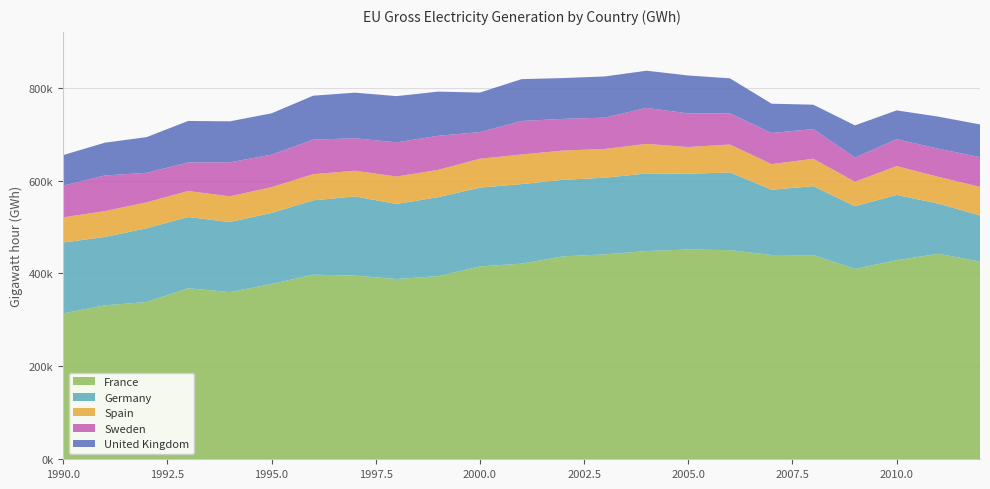

Reading left to right, what are all the values shown in this chart?

France: 1990=314081	1991=331340	1992=338445	1993=368188	1994=359981	1995=377231	1996=397340	1997=395483	1998=387990	1999=394244	2000=415162	2001=421076	2002=436760	2003=441070	2004=448241	2005=451529	2006=450191	2007=439730	2008=439447	2009=409736	2010=428521	2011=442383	2012=425406
Germany: 1990=152468	1991=147229	1992=158804	1993=153276	1994=150703	1995=153091	1996=160016	1997=170328	1998=161644	1999=170004	2000=169606	2001=171305	2002=164842	2003=165060	2004=167065	2005=163055	2006=167269	2007=140534	2008=148495	2009=134932	2010=140556	2011=107971	2012=99460
Spain: 1990=54268	1991=55578	1992=55782	1993=56060	1994=55313	1995=55455	1996=56330	1997=55298	1998=58993	1999=58852	2000=62206	2001=63708	2002=63016	2003=61875	2004=63606	2005=57539	2006=60126	2007=55103	2008=58973	2009=52761	2010=61990	2011=57718	2012=61470
Sweden: 1990=68185	1991=76761	1992=63544	1993=61395	1994=73156	1995=69935	1996=74274	1997=69928	1998=73583	1999=73188	2000=57316	2001=72109	2002=68111	2003=67415	2004=77486	2005=72377	2006=66977	2007=66969	2008=63889	2009=52173	2010=57828	2011=60475	2012=64037
United Kingdom: 1990=65749	1991=70543	1992=76807	1993=89353	1994=88282	1995=88964	1996=94671	1997=98146	1998=99486	1999=95133	2000=85063	2001=90094	2002=87848	2003=88686	2004=79999	2005=81618	2006=75451	2007=63028	2008=52486	2009=69098	2010=62140	2011=68980	2012=70405